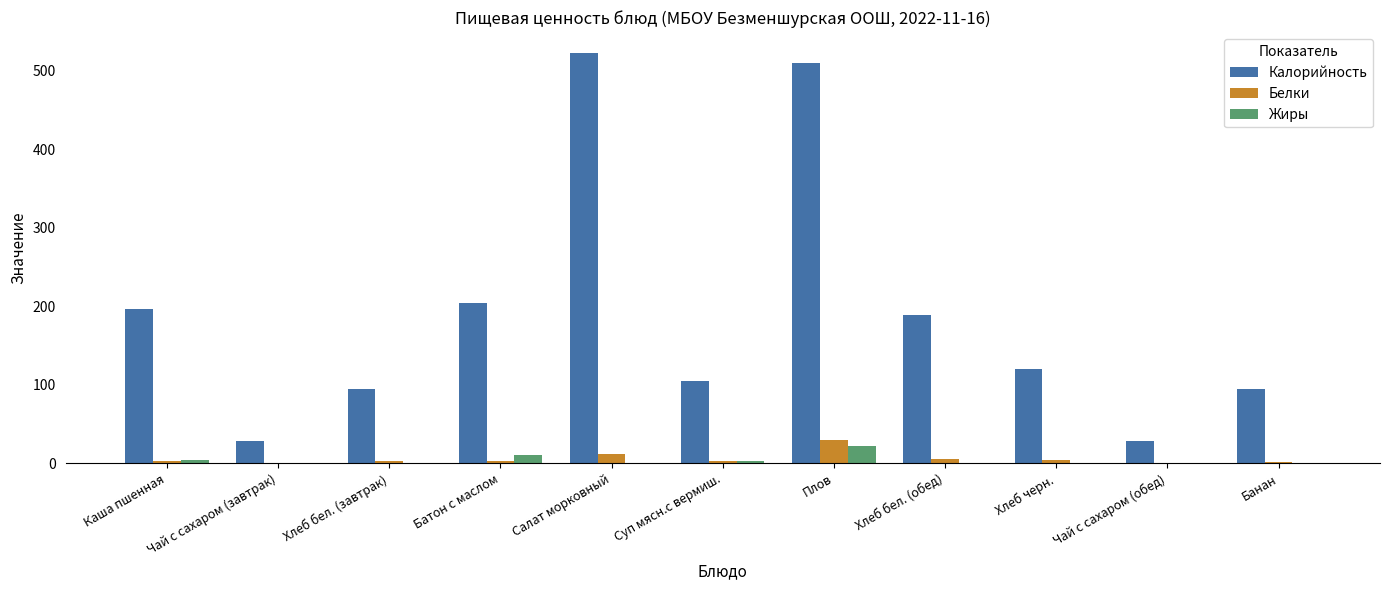

At which label does Калорийность first exceed 120?

Каша пшенная